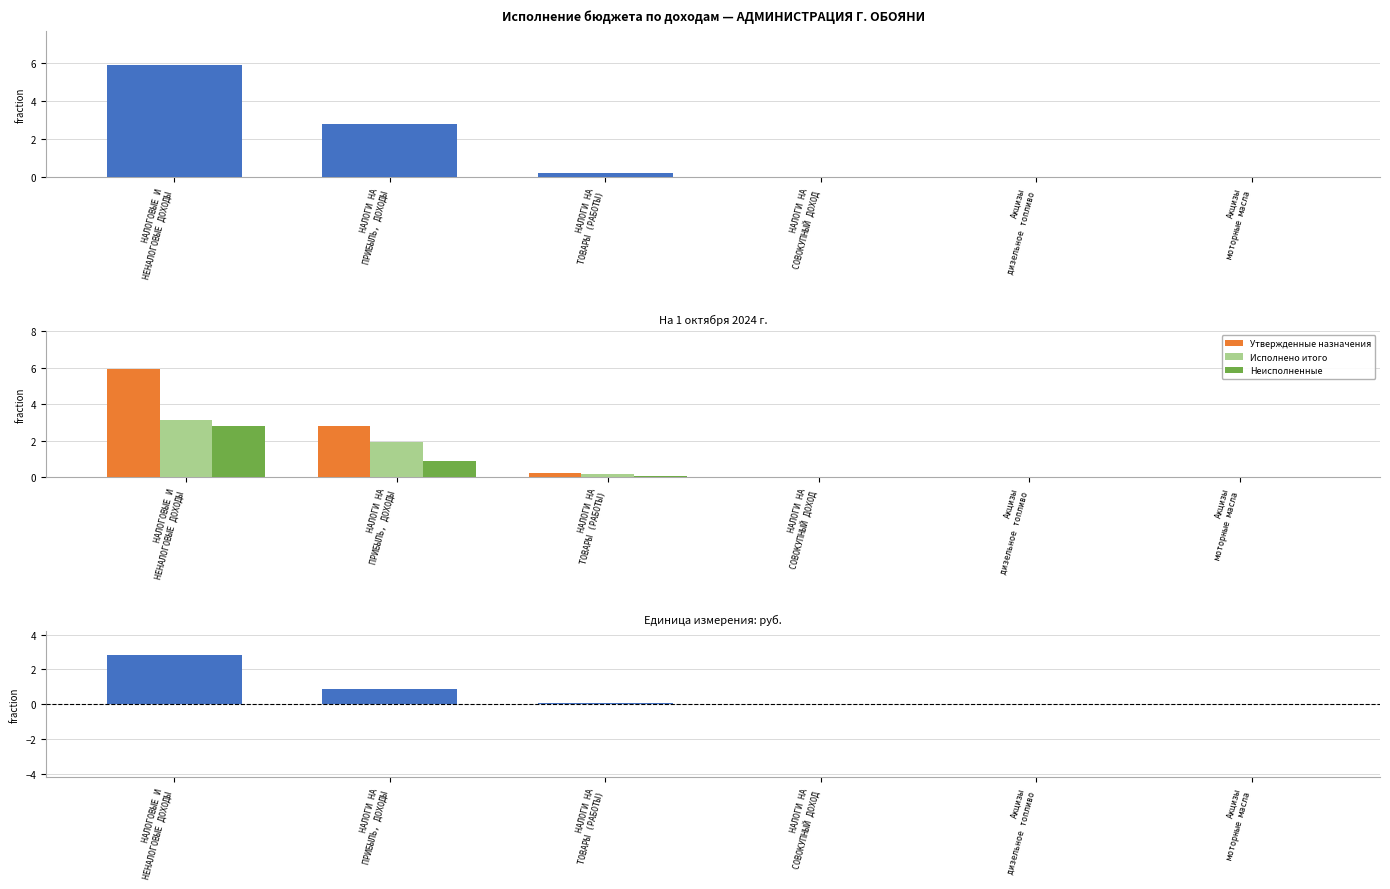

Rank the series at Акцизы
дизельное топливо from highest to lowest value.

Утвержденные назначения, Исполнено итого, Неисполненные, Разница (назначения − исполнено)